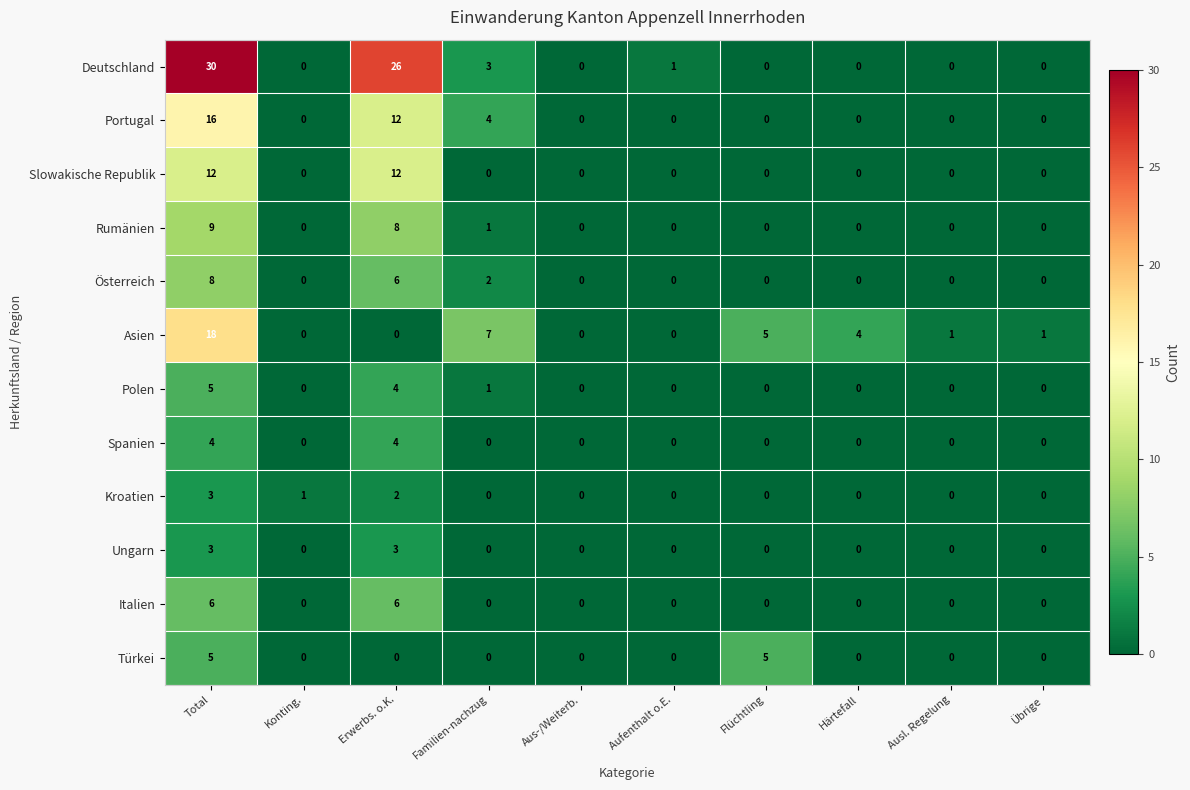

What is the maximum value for Polen?

5